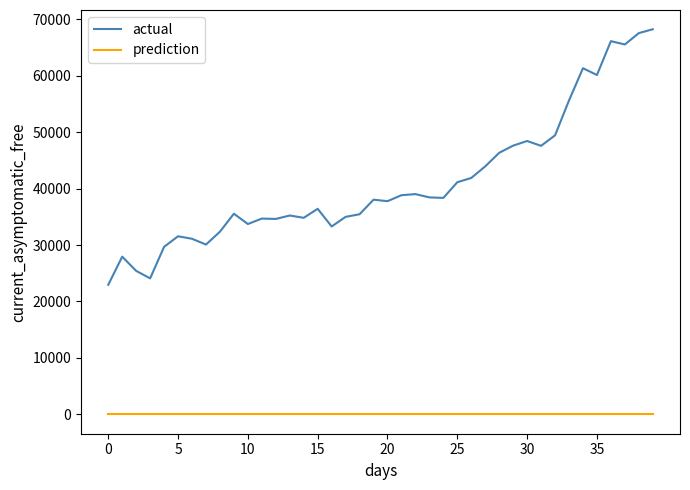

What are all the series names shown in the legend?

actual, prediction